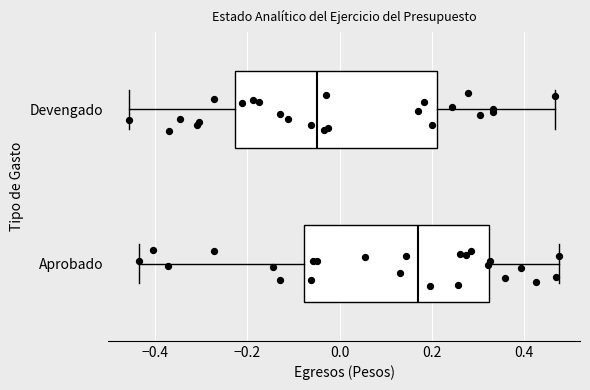

Where is the left edge of the box for Aprobado on the x-axis? The values are not printed on the chart, so give them approximately, as read against the axis.

-0.08